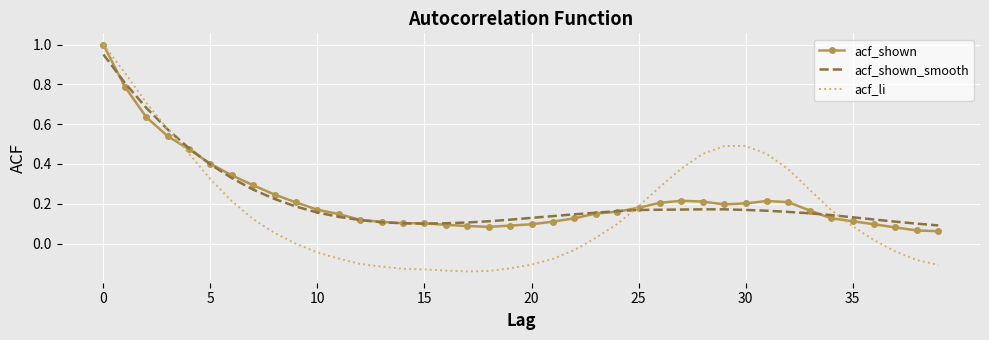

Which series has the largest range (max minus min)?

acf_li